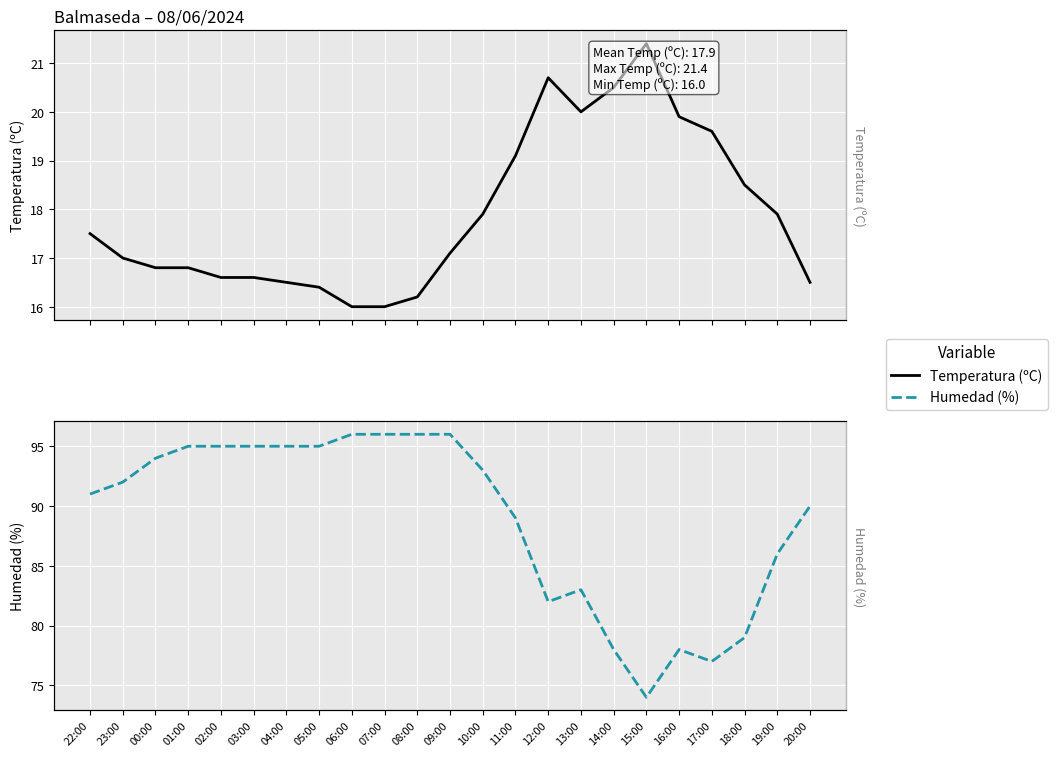

Rank the categories by Temperatura (ºC) value from lowest to highest.

06:00, 07:00, 08:00, 05:00, 04:00, 20:00, 02:00, 03:00, 00:00, 01:00, 23:00, 09:00, 22:00, 10:00, 19:00, 18:00, 11:00, 17:00, 16:00, 13:00, 14:00, 12:00, 15:00